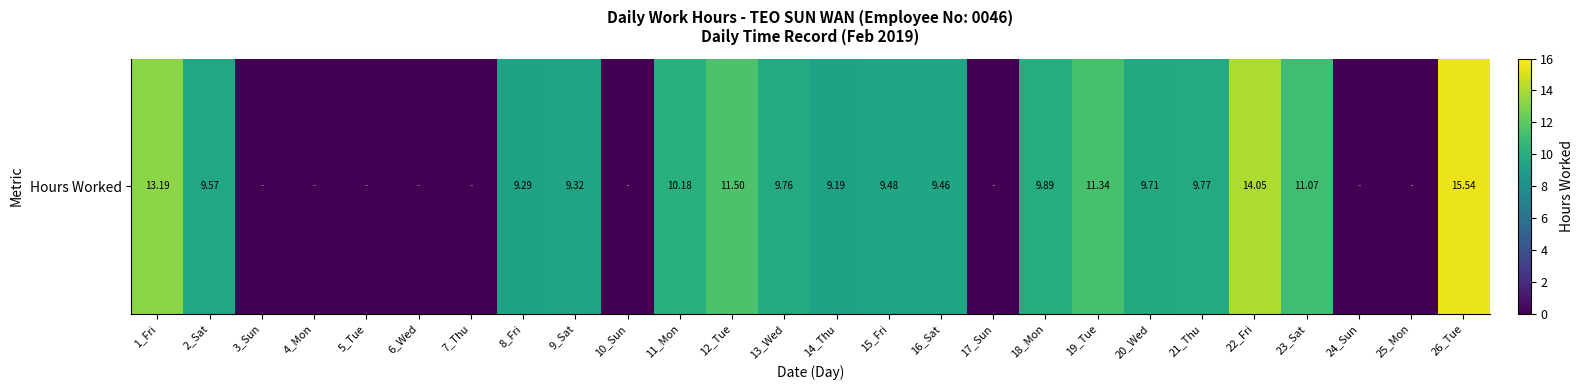

What is the greatest value displayed?

15.5